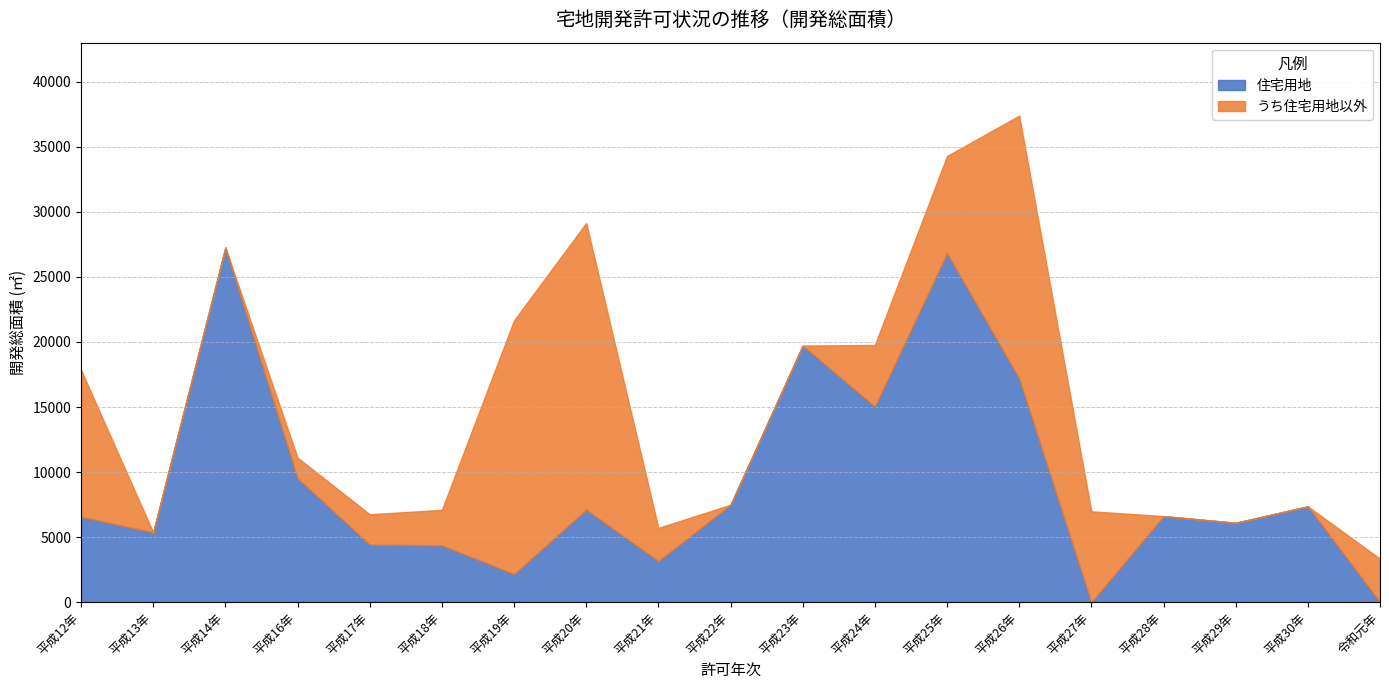

What is the maximum value for 住宅用地?

27263.6